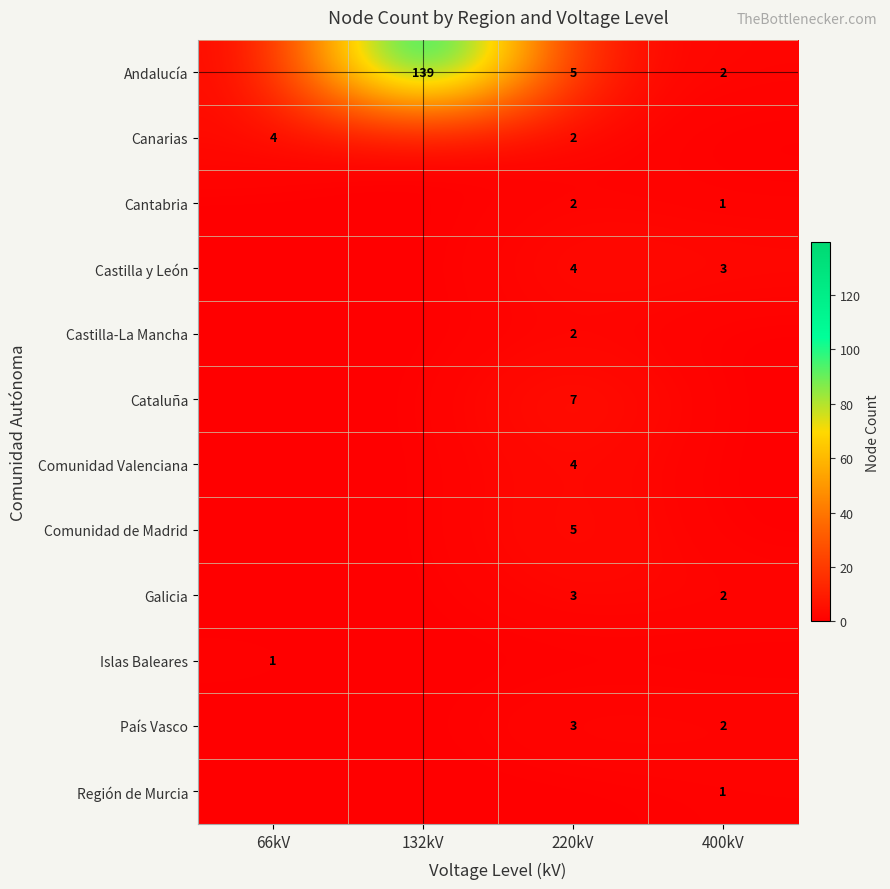

True or false: Comunidad de Madrid has a value of 5 at 220kV.

True